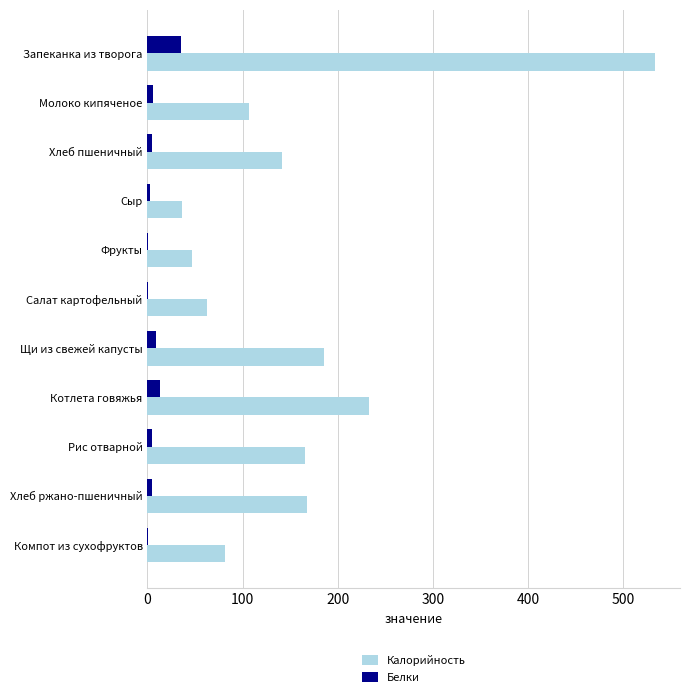

Which series changed the most between Хлеб пшеничный and Сыр?

Калорийность